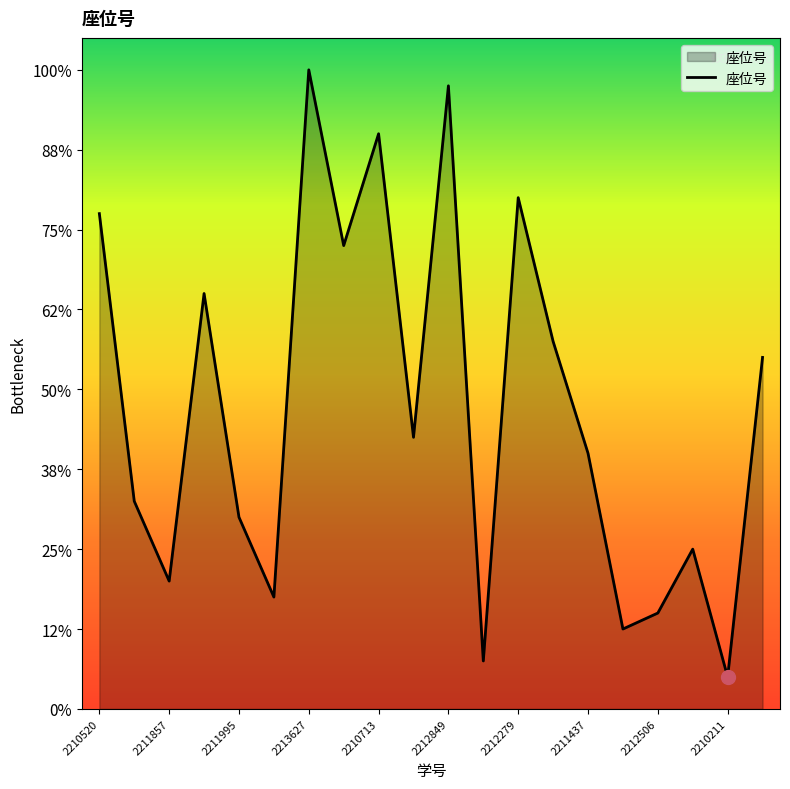

What is the sum of all values?

377